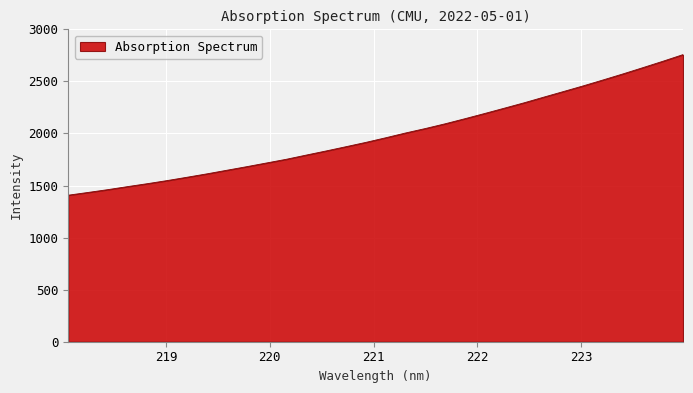

What is the average value?

1988.4